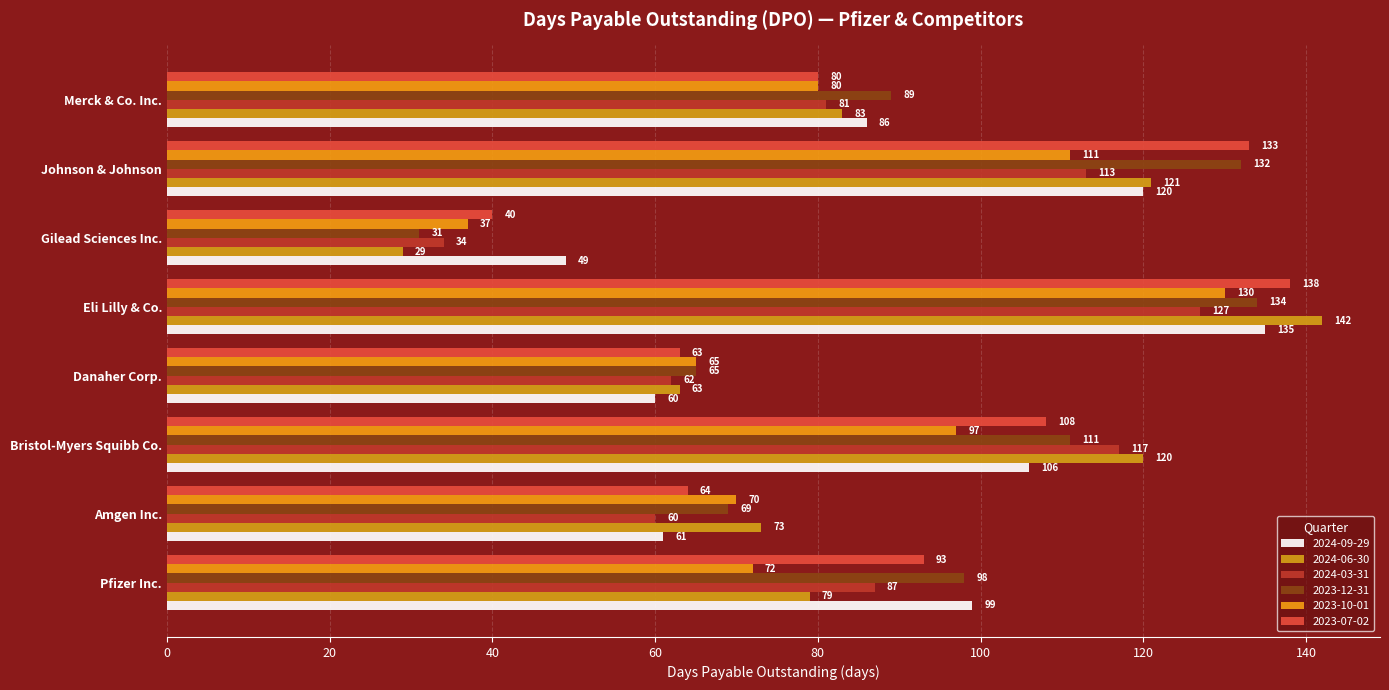

List the series in order of their peak value, lowest first.

2024-03-31, 2023-10-01, 2023-12-31, 2024-09-29, 2023-07-02, 2024-06-30